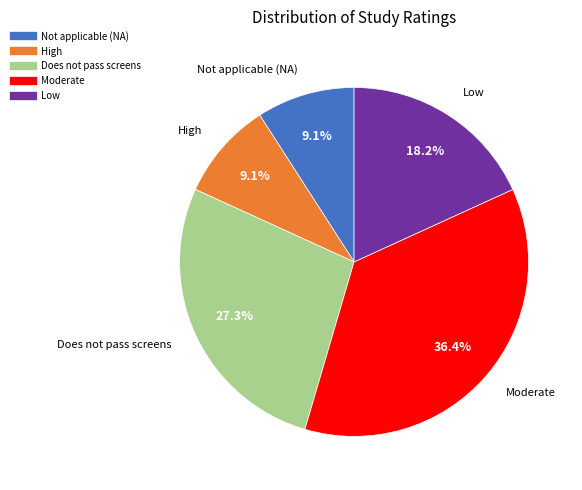

Is there a majority slice in this chart?

No